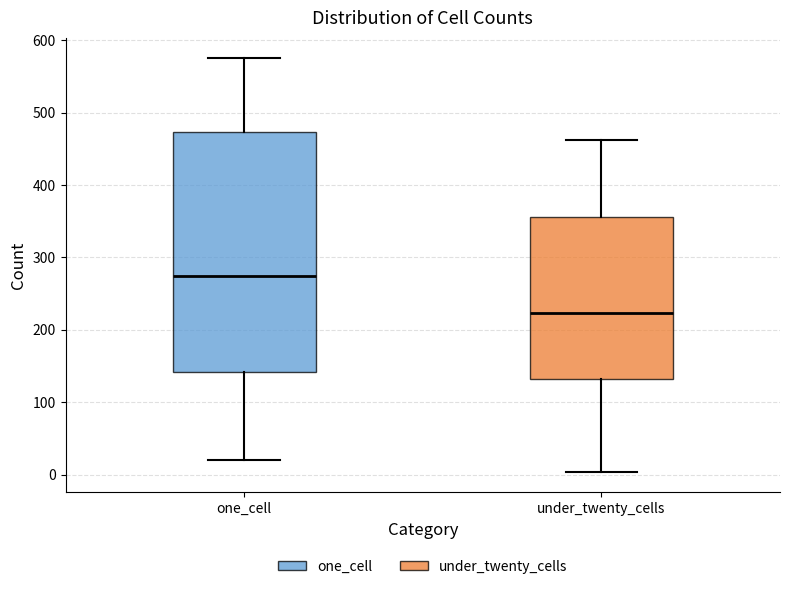

Reading left to right, read every box against the y-axis: the position of its median line, the range the box covers, and the ends of its whiskers. The values are not printed on the chart, so give them approximately, as read against the axis.

one_cell: median 270, box 140 to 470, whiskers 20 to 580
under_twenty_cells: median 220, box 130 to 360, whiskers 0 to 460